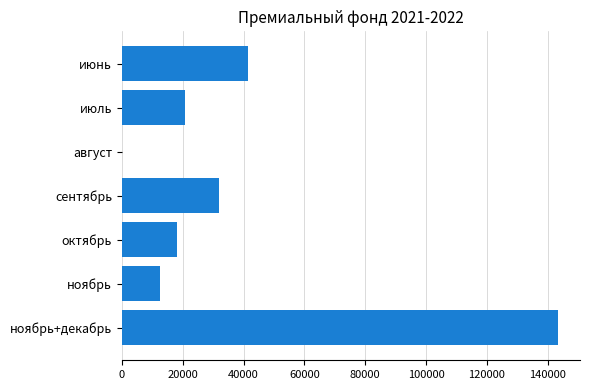

What is the sum of all values?

267954.1